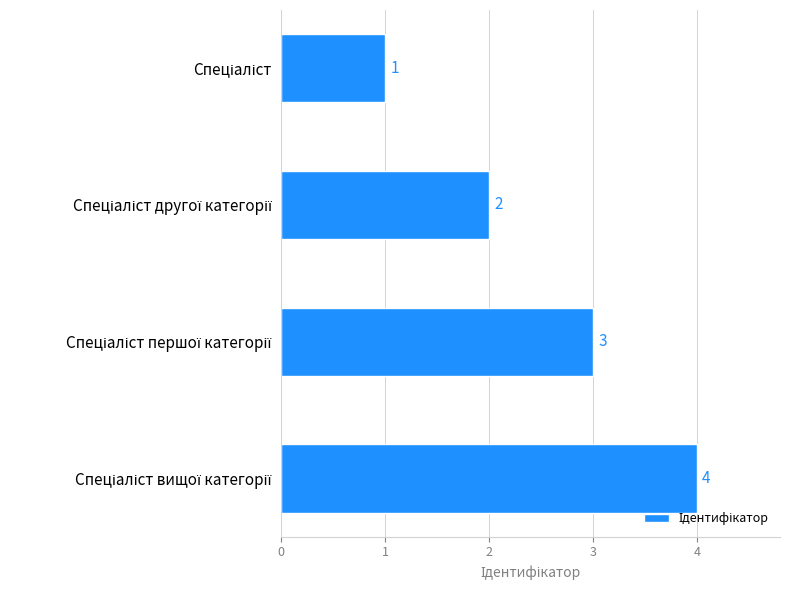

What is the difference between the maximum and minimum values?

3